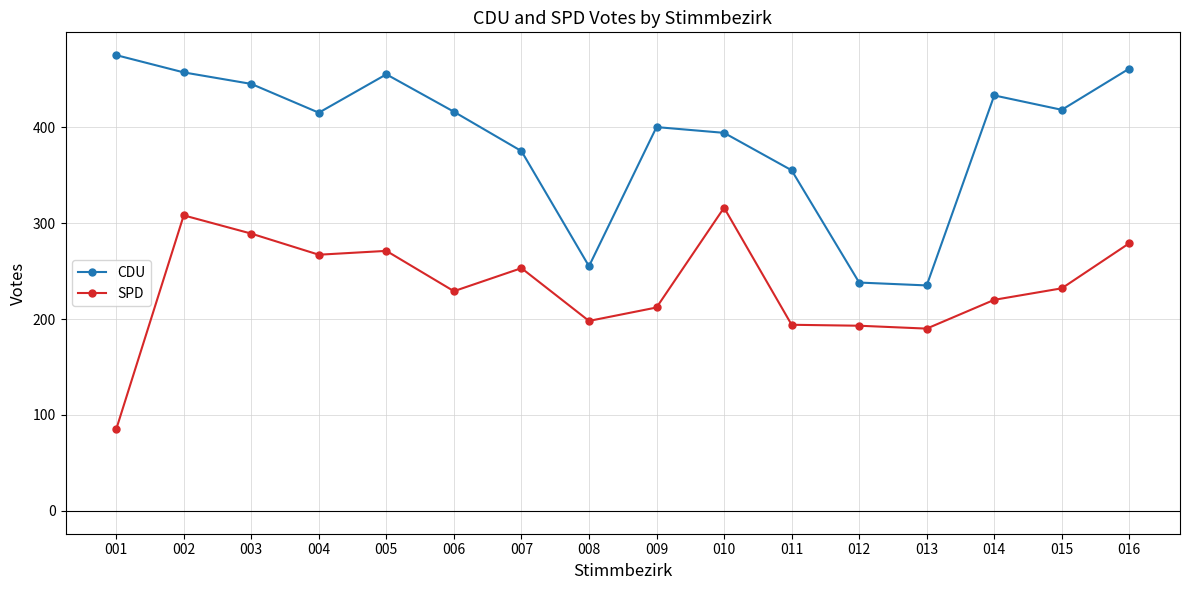

Which series has the largest total across all categories?

CDU